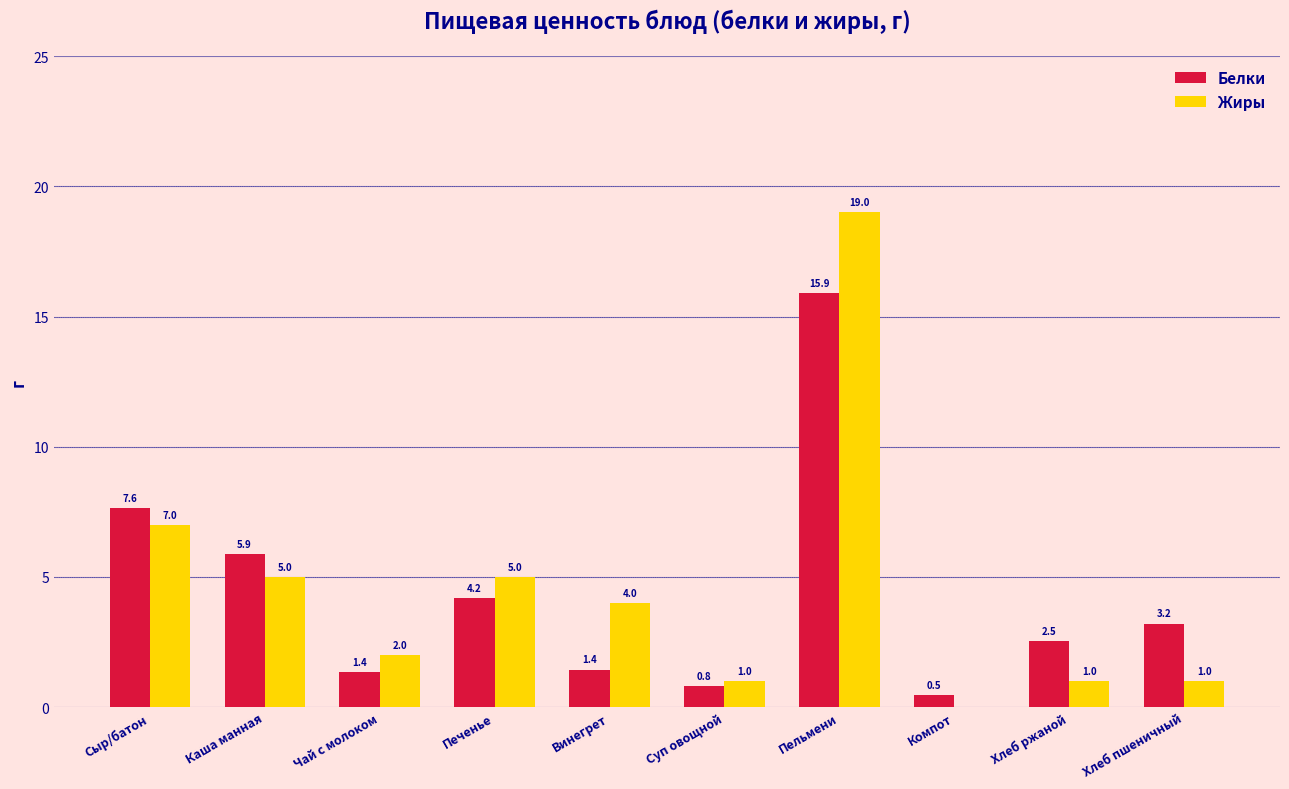

The Белки series shows 1.4 at Чай с молоком. True or false?

True